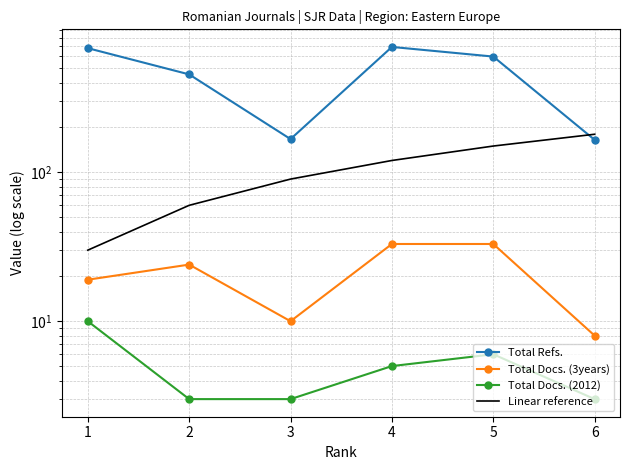

What is the minimum value for Linear reference?

30